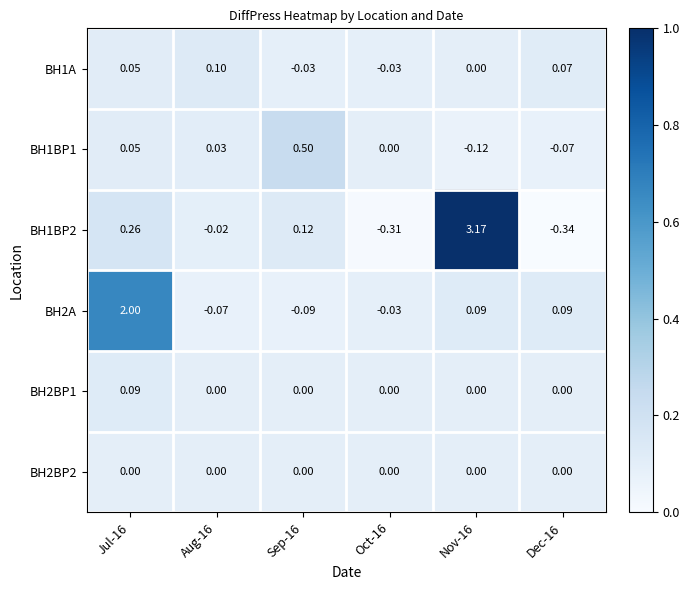

Is the value of BH1A at Dec-16 greater than the value of BH1BP1 at Sep-16?

No